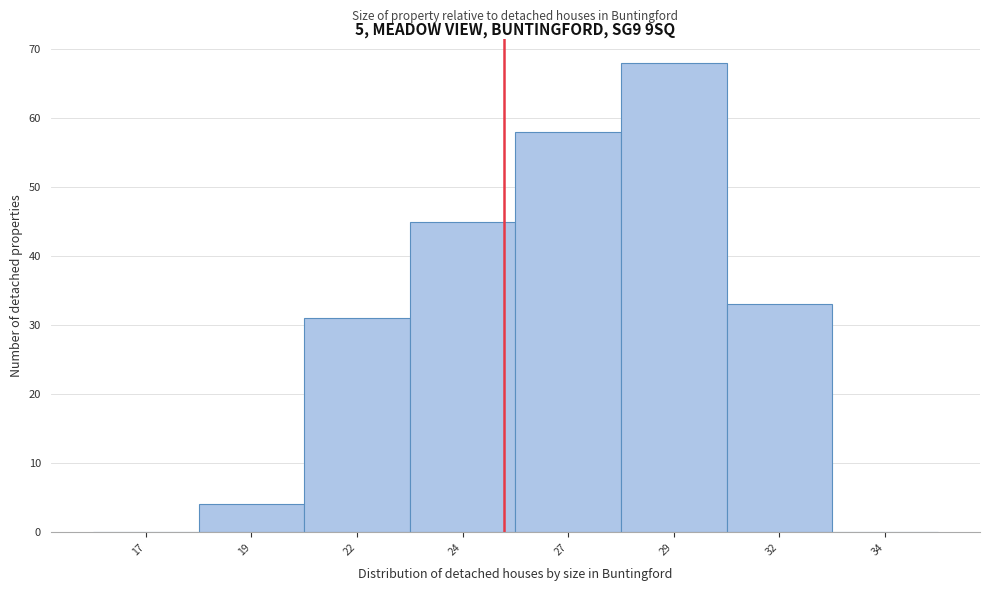

Reading left to right, what are all the values shown in this chart?

17=0	19=4	22=31	24=45	27=58	29=68	32=33	34=0